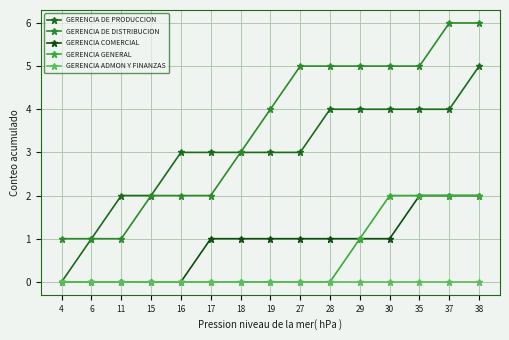

Is this an area chart (filled region under the line)?

No